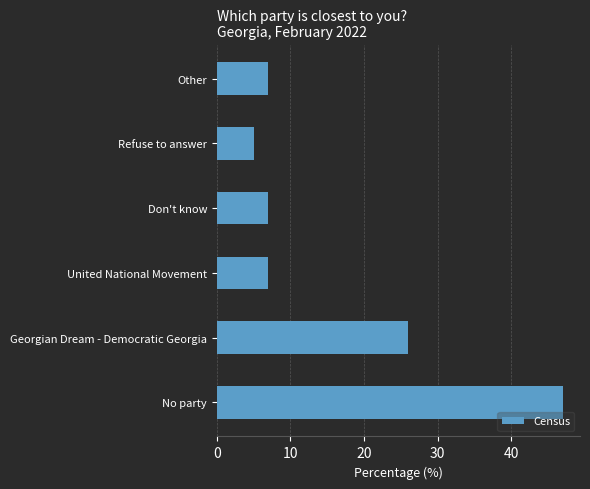

What is the greatest value displayed?

47